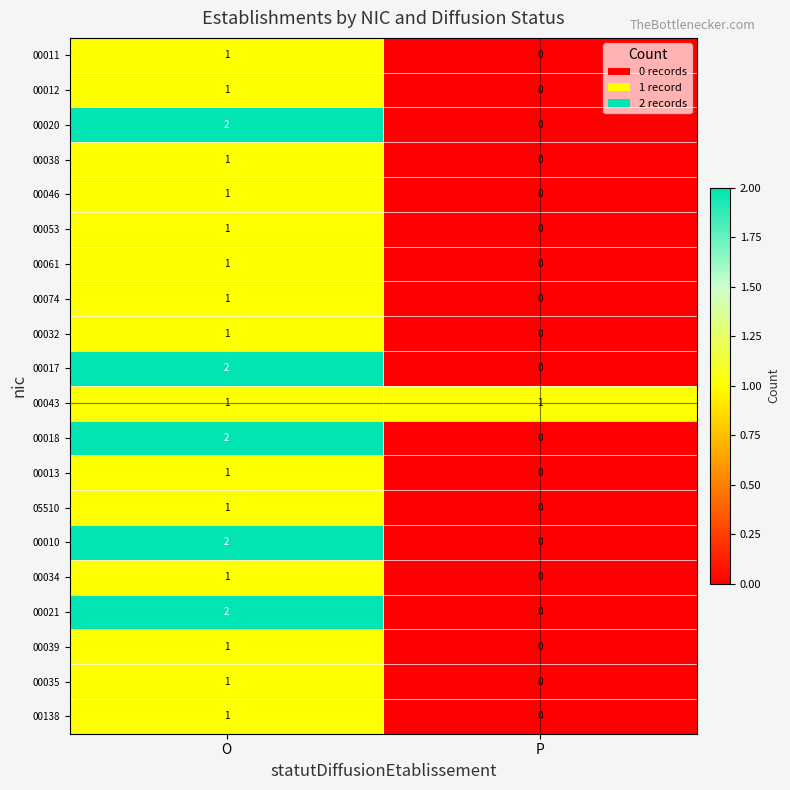

At which label does 00010 reach its peak?

O